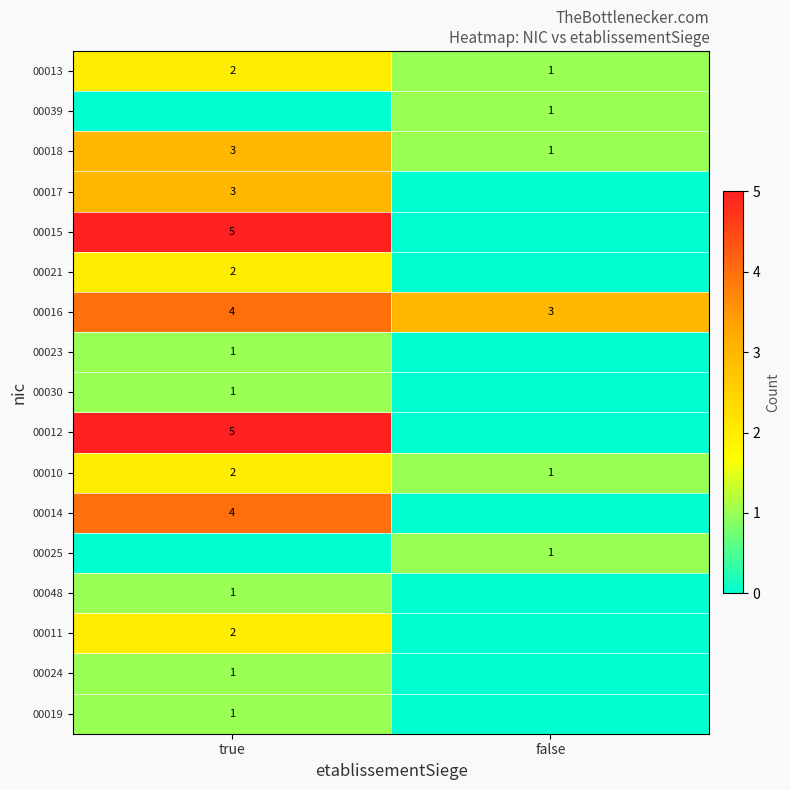

The value of 00017 at true is 3. True or false?

True